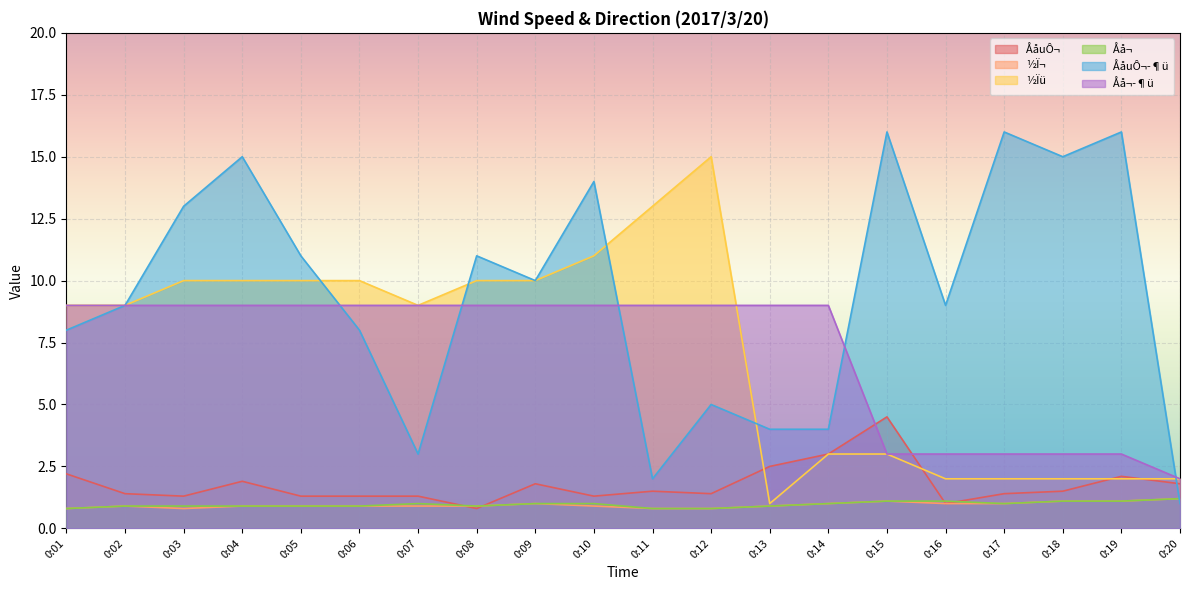

Between which two adjacent categories do Åå¬­¶ü and ½Ïü first intersect?

0:12 and 0:13